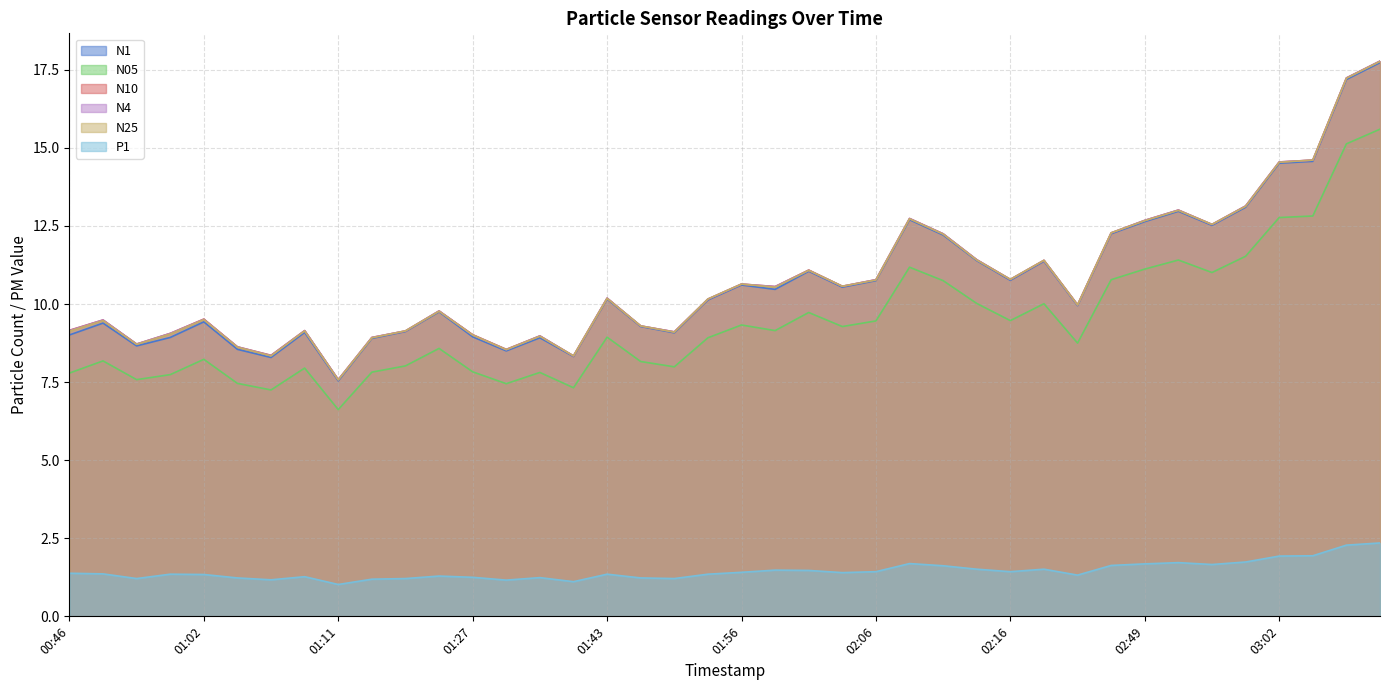

How many interior local peaks does the N05 series have?

11